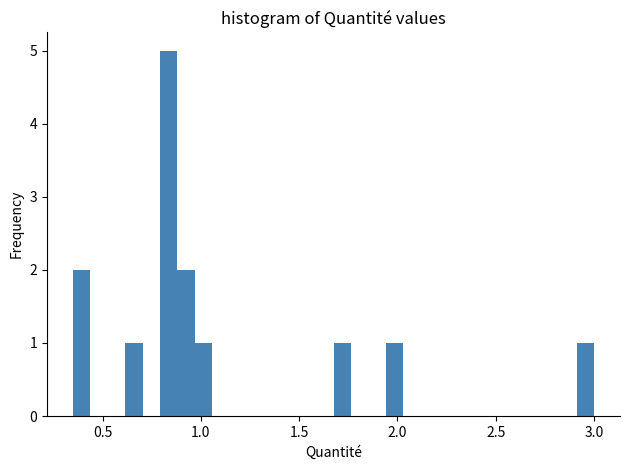

Around what value on the x-axis is the tallest bar? Give the approximate position of its centre, as read against the axis.

0.85